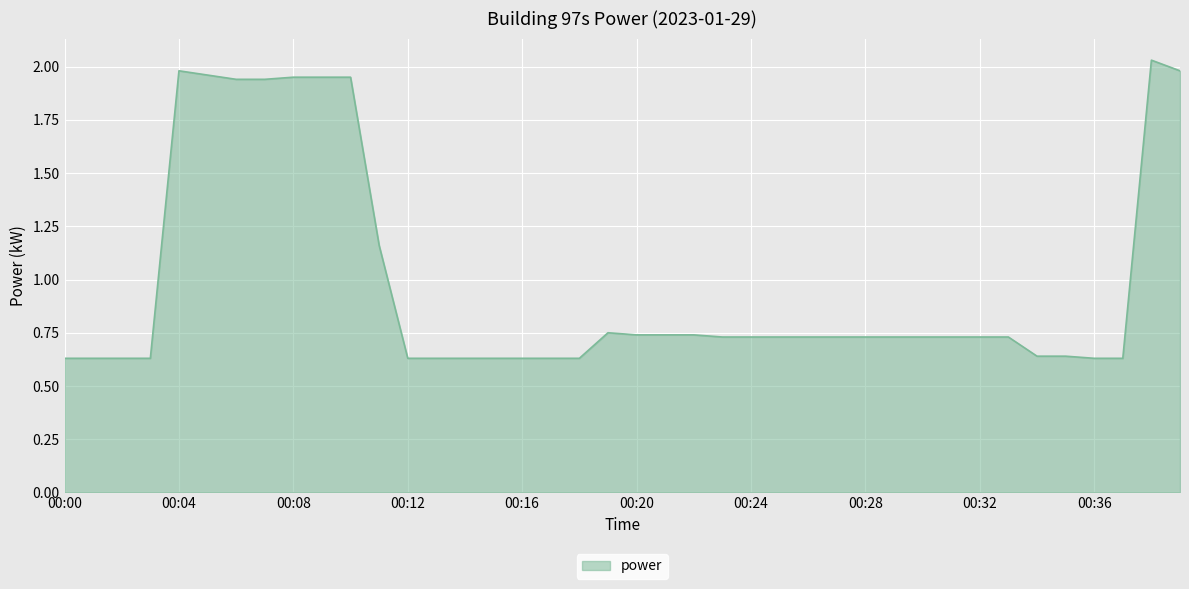

What is the difference between the maximum and minimum values?

1.4